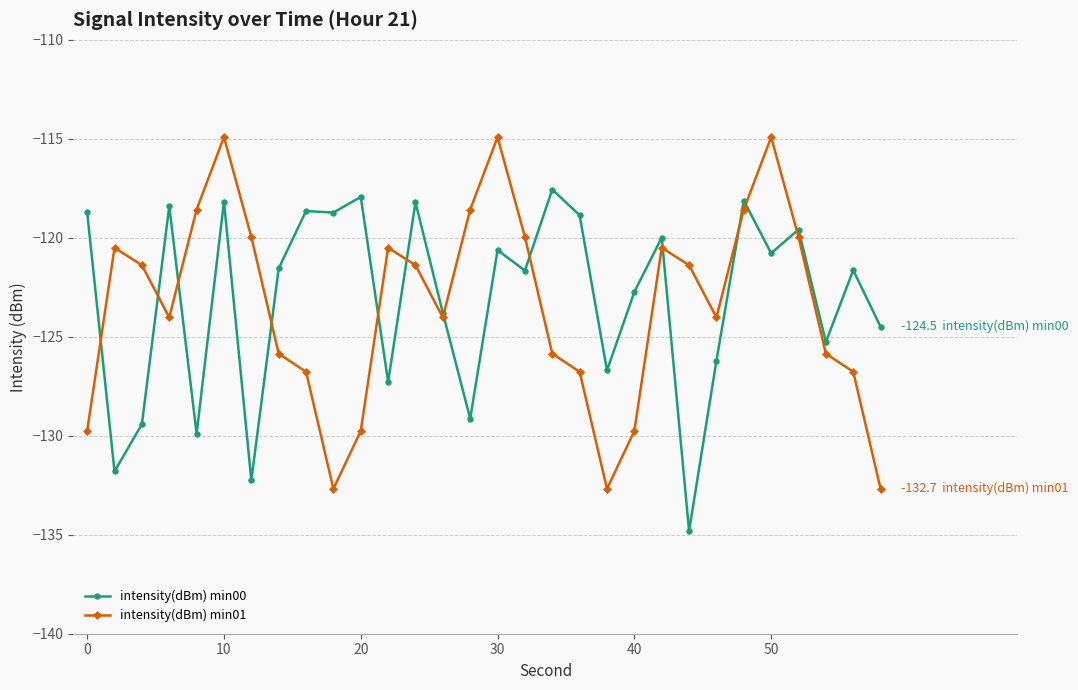

List the series in order of their peak value, lowest first.

intensity(dBm) min00, intensity(dBm) min01